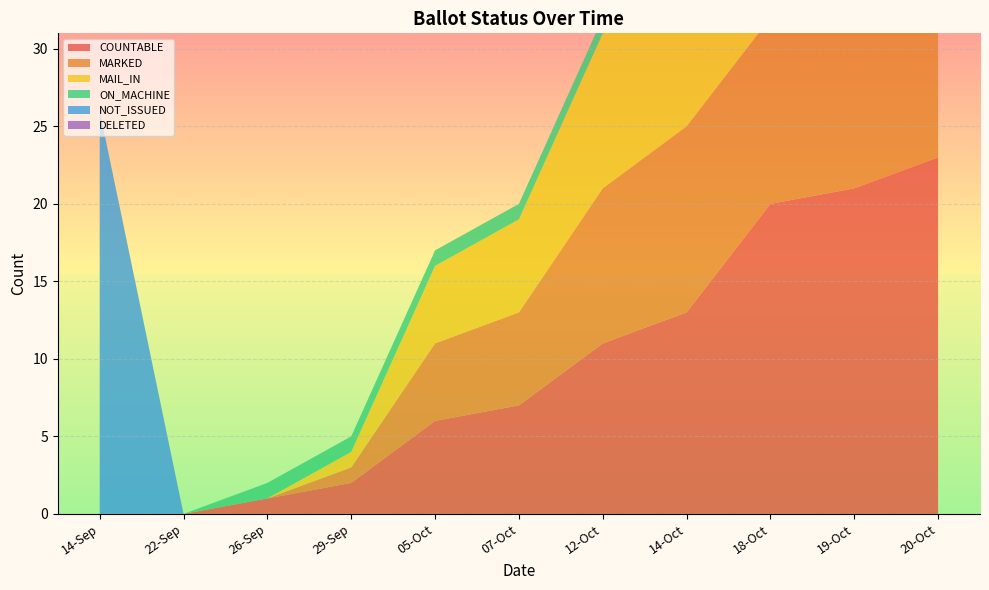

Reading left to right, transcribe all the data shown in this chart.

COUNTABLE: 0	0	1	2	6	7	11	13	20	21	23
MARKED: 0	0	0	1	5	6	10	12	12	13	13
MAIL_IN: 0	0	0	1	5	6	10	12	12	13	13
ON_MACHINE: 0	0	1	1	1	1	1	1	8	8	10
NOT_ISSUED: 26	0	0	0	0	0	0	0	0	0	0
DELETED: 0	0	0	0	0	0	0	0	0	0	0